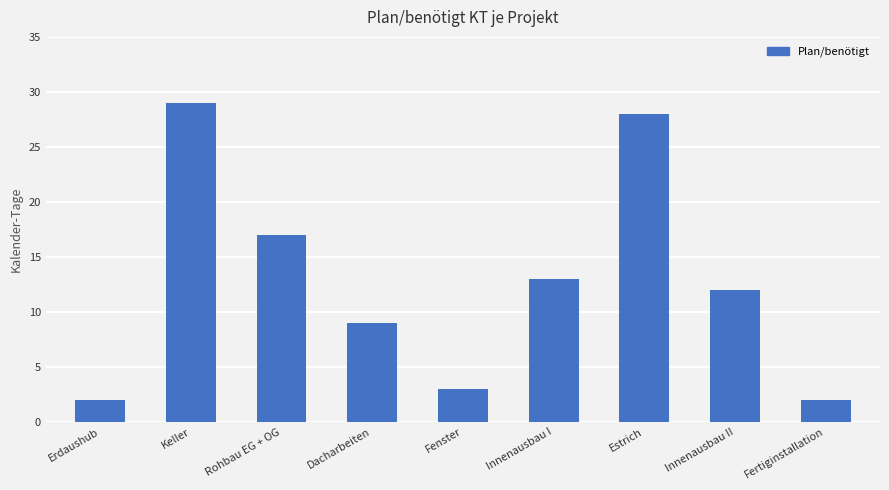

What is the label of the 7th bar from the right?

Rohbau EG + OG